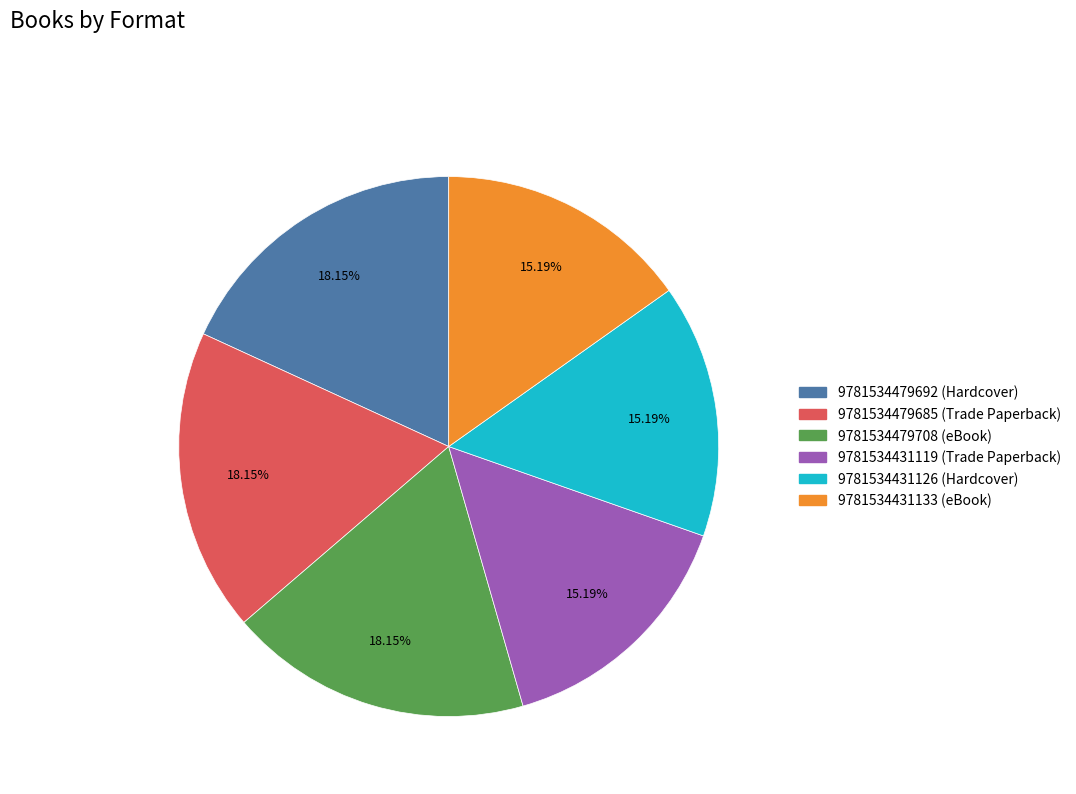

To the nearest percent, what is the average slice percentage?

17%